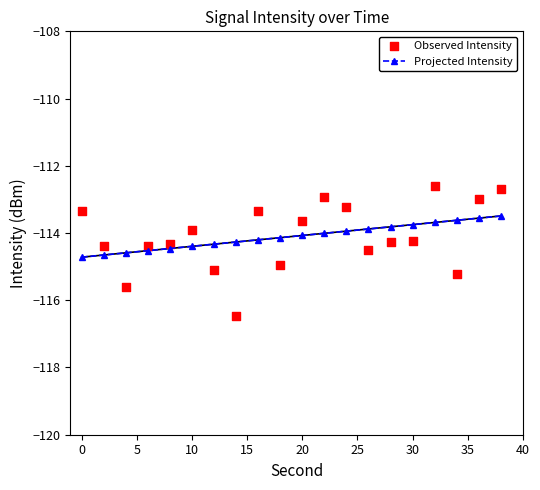

Which series contains the lowest Y value?

Observed Intensity